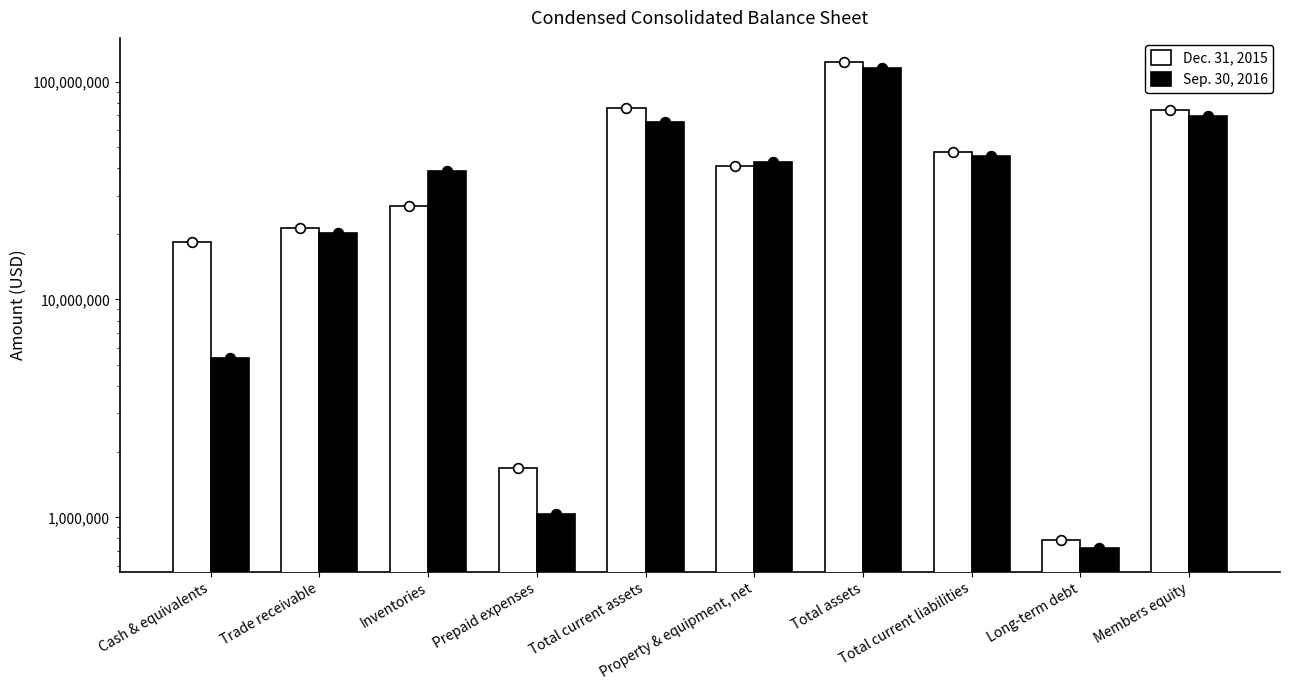

What is the label of the 4th bar from the left?

Prepaid expenses